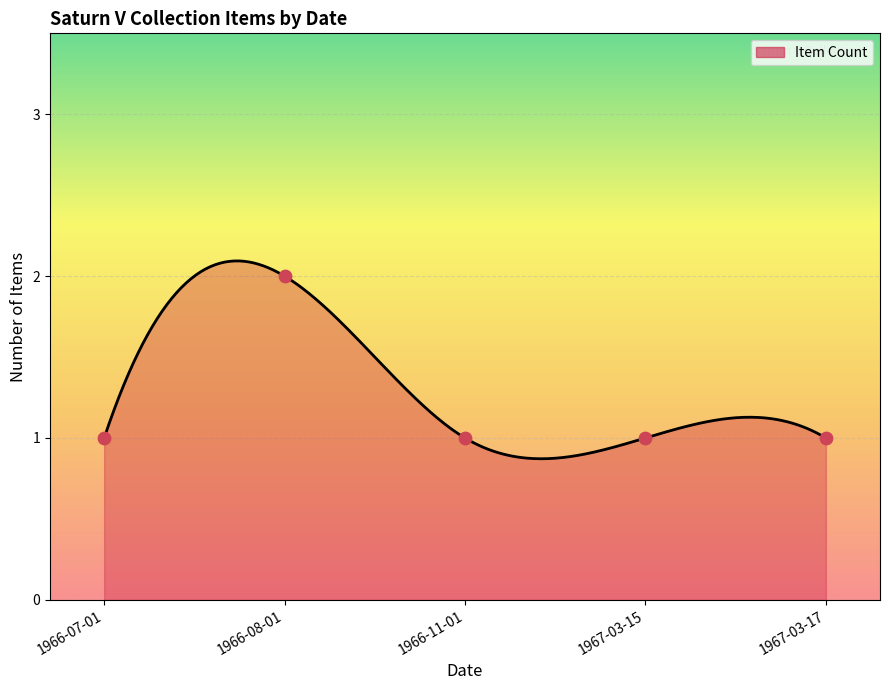

Between 1966-11-01 and 1966-08-01, which is larger?

1966-08-01